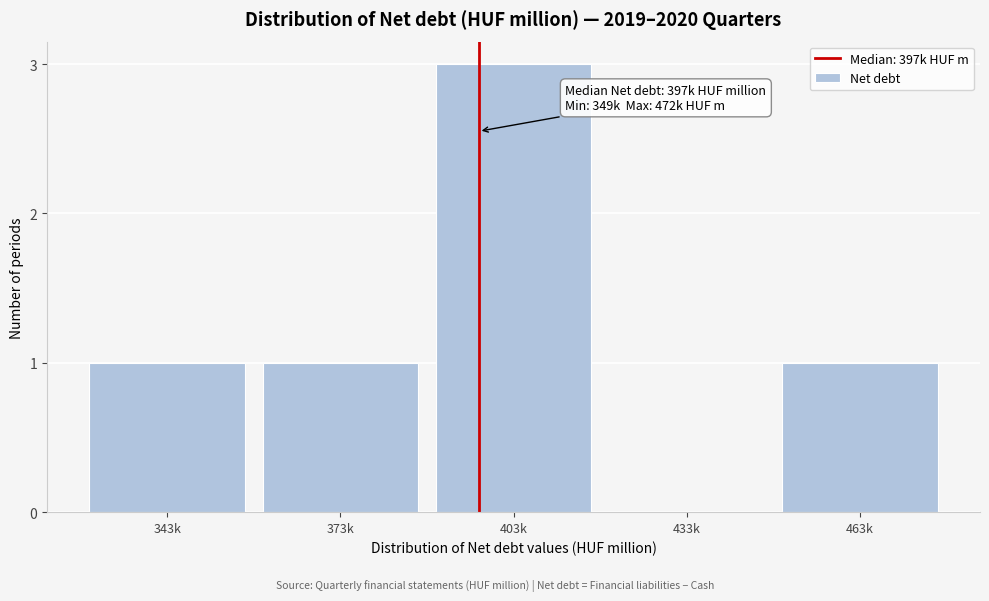

Reading left to right, what are all the values shown in this chart?

343k=1	373k=1	403k=3	433k=0	463k=1